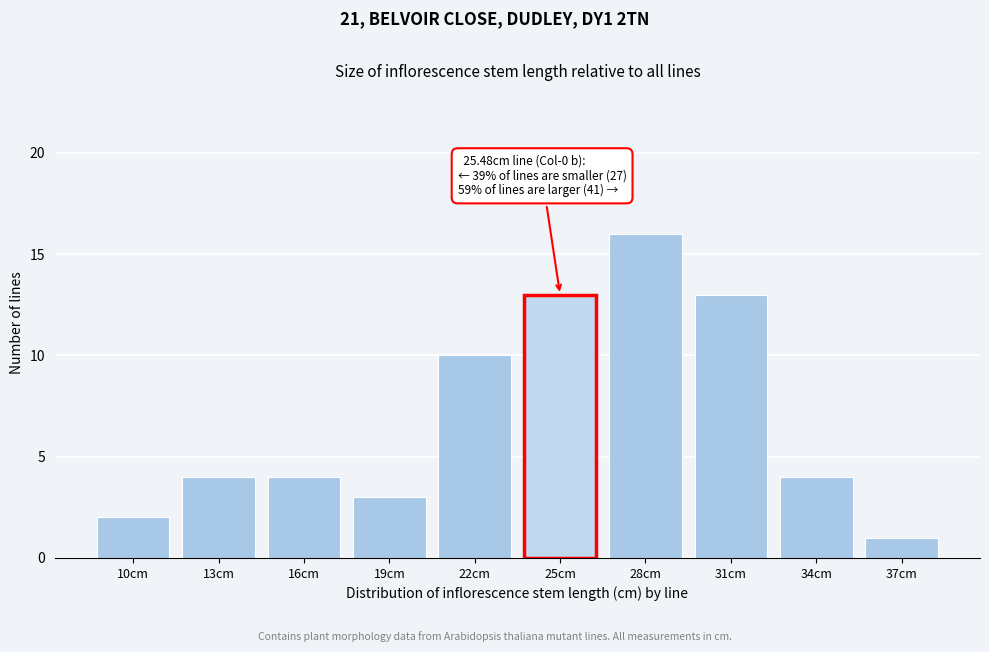

Reading left to right, what are all the values shown in this chart?

2	4	4	3	10	13	16	13	4	1